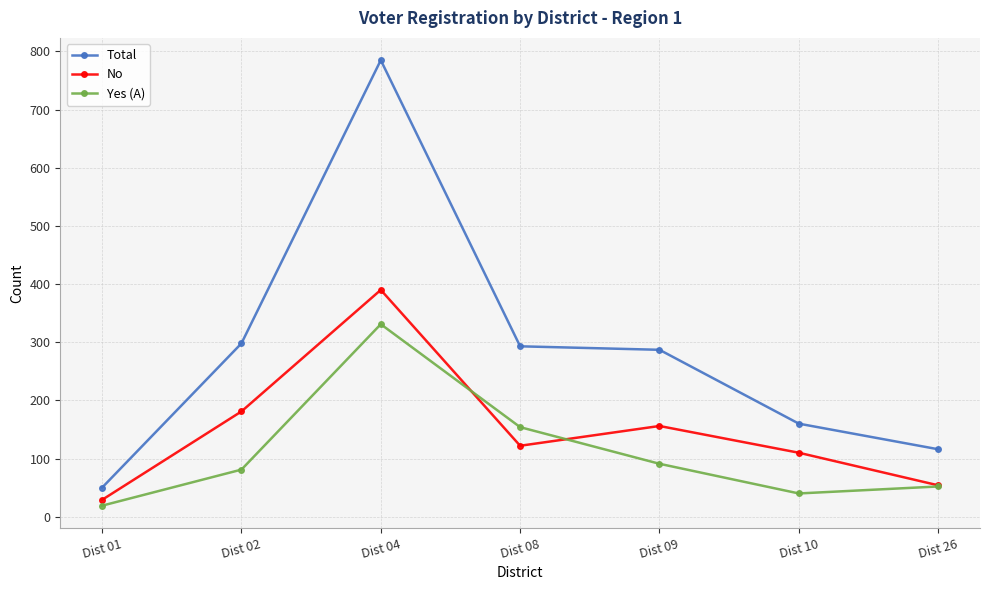

Reading right to left, transcribe all the data shown in this chart.

Total: 116	160	287	293	785	298	50
No: 54	110	156	122	390	181	29
Yes (A): 52	40	91	154	331	81	19